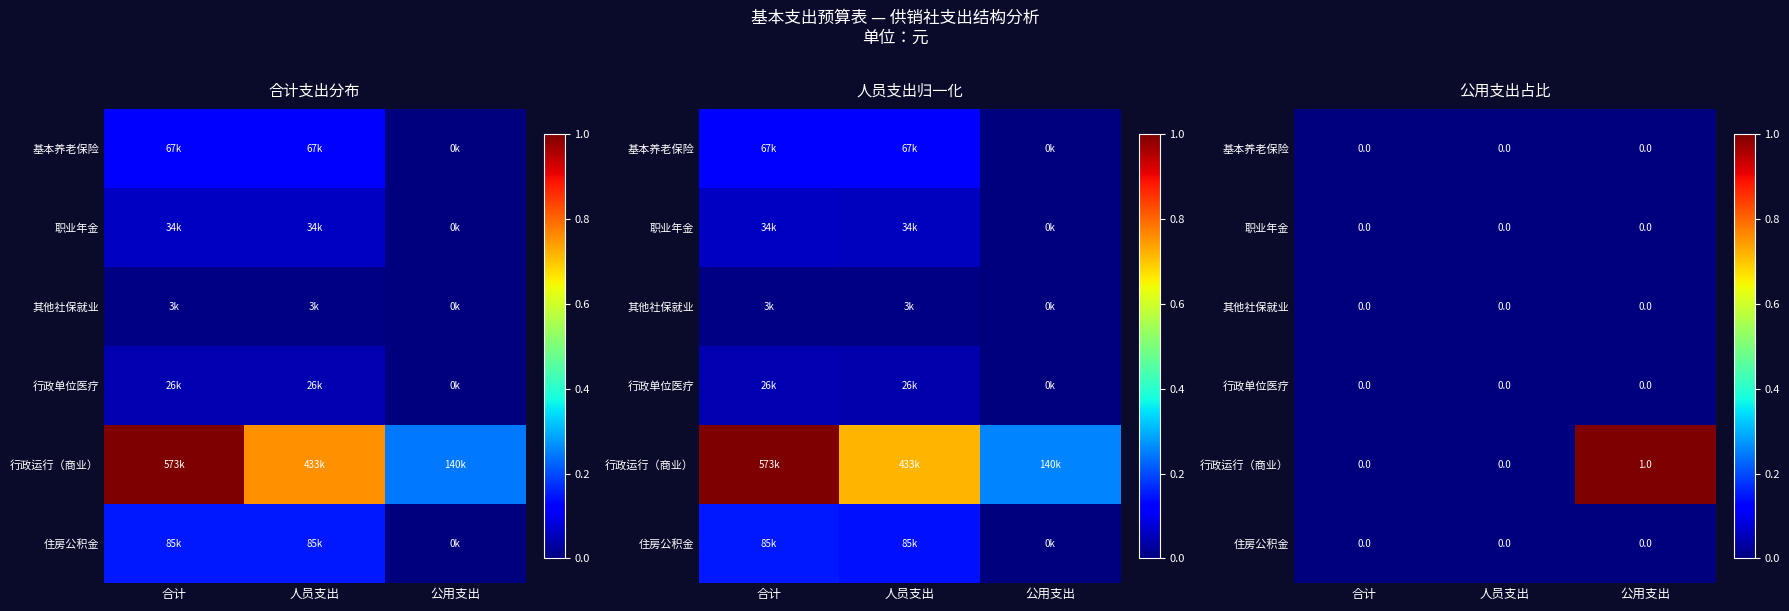

How many distinct data groups are displayed?

6